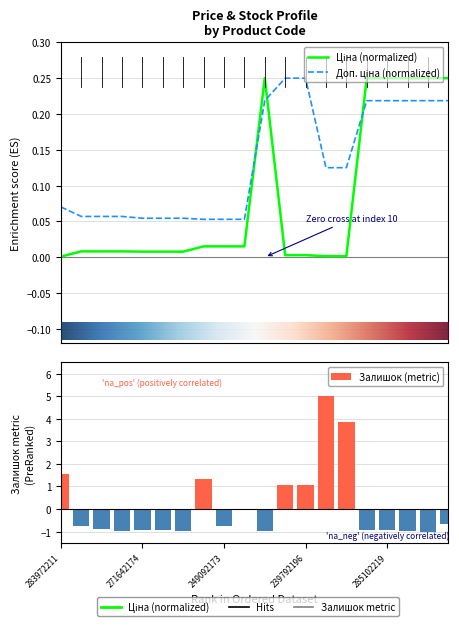

Which series has the largest total across all categories?

Доп. ціна